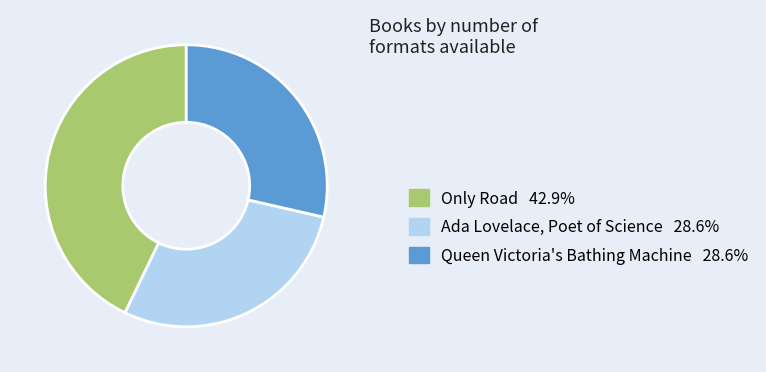

Approximately how many times larger is the value at Only Road 42.9% compared to Ada Lovelace, Poet of Science 28.6%?

1.5